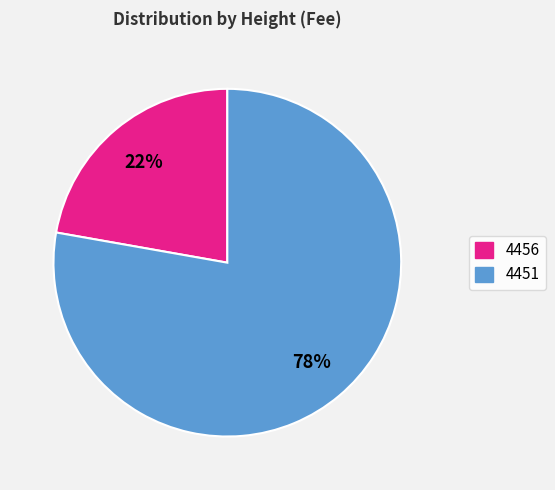

Which slice is the largest?

4451